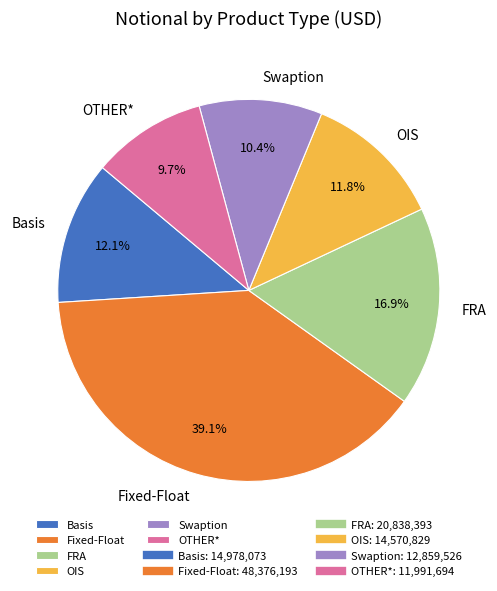

What is the total percentage of FRA and Basis?

29.0%